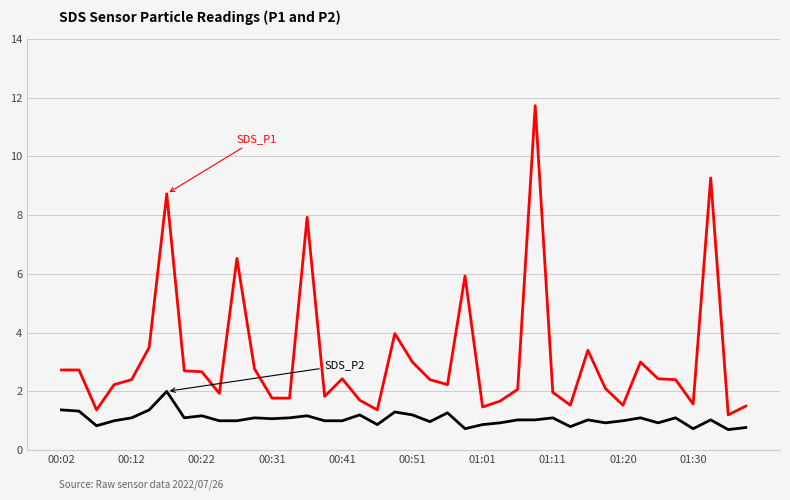

What is the smallest value displayed?

0.7